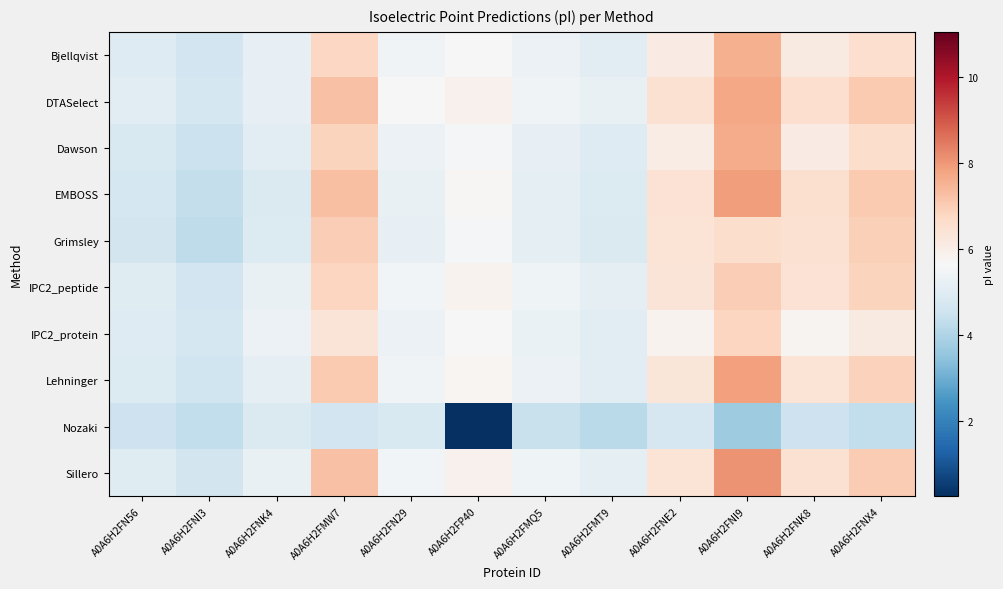

Reading left to right, extract all data points from this chart.

Bjellqvist: A0A6H2FN56=5.0	A0A6H2FNI3=4.6	A0A6H2FNK4=5.2	A0A6H2FMW7=6.8	A0A6H2FN29=5.4	A0A6H2FP40=5.6	A0A6H2FMQ5=5.3	A0A6H2FMT9=5.1	A0A6H2FNE2=6.1	A0A6H2FNI9=7.6	A0A6H2FNK8=6.1	A0A6H2FNX4=6.6
DTASelect: A0A6H2FN56=5.1	A0A6H2FNI3=4.7	A0A6H2FNK4=5.2	A0A6H2FMW7=7.2	A0A6H2FN29=5.6	A0A6H2FP40=5.9	A0A6H2FMQ5=5.4	A0A6H2FMT9=5.2	A0A6H2FNE2=6.5	A0A6H2FNI9=7.7	A0A6H2FNK8=6.5	A0A6H2FNX4=7.1
Dawson: A0A6H2FN56=4.8	A0A6H2FNI3=4.5	A0A6H2FNK4=5.0	A0A6H2FMW7=6.9	A0A6H2FN29=5.3	A0A6H2FP40=5.6	A0A6H2FMQ5=5.2	A0A6H2FMT9=5.0	A0A6H2FNE2=6.0	A0A6H2FNI9=7.7	A0A6H2FNK8=6.1	A0A6H2FNX4=6.6
EMBOSS: A0A6H2FN56=4.7	A0A6H2FNI3=4.3	A0A6H2FNK4=4.9	A0A6H2FMW7=7.3	A0A6H2FN29=5.3	A0A6H2FP40=5.7	A0A6H2FMQ5=5.1	A0A6H2FMT9=4.9	A0A6H2FNE2=6.4	A0A6H2FNI9=7.9	A0A6H2FNK8=6.5	A0A6H2FNX4=7.1
Grimsley: A0A6H2FN56=4.6	A0A6H2FNI3=4.3	A0A6H2FNK4=4.9	A0A6H2FMW7=7.0	A0A6H2FN29=5.2	A0A6H2FP40=5.5	A0A6H2FMQ5=5.1	A0A6H2FMT9=4.9	A0A6H2FNE2=6.4	A0A6H2FNI9=6.6	A0A6H2FNK8=6.5	A0A6H2FNX4=6.9
IPC2_peptide: A0A6H2FN56=5.0	A0A6H2FNI3=4.6	A0A6H2FNK4=5.2	A0A6H2FMW7=6.8	A0A6H2FN29=5.5	A0A6H2FP40=5.8	A0A6H2FMQ5=5.4	A0A6H2FMT9=5.2	A0A6H2FNE2=6.3	A0A6H2FNI9=7.0	A0A6H2FNK8=6.4	A0A6H2FNX4=6.8
IPC2_protein: A0A6H2FN56=4.9	A0A6H2FNI3=4.7	A0A6H2FNK4=5.3	A0A6H2FMW7=6.4	A0A6H2FN29=5.3	A0A6H2FP40=5.7	A0A6H2FMQ5=5.3	A0A6H2FMT9=5.1	A0A6H2FNE2=5.8	A0A6H2FNI9=6.8	A0A6H2FNK8=5.8	A0A6H2FNX4=6.1
Lehninger: A0A6H2FN56=4.9	A0A6H2FNI3=4.6	A0A6H2FNK4=5.1	A0A6H2FMW7=7.0	A0A6H2FN29=5.4	A0A6H2FP40=5.8	A0A6H2FMQ5=5.3	A0A6H2FMT9=5.1	A0A6H2FNE2=6.3	A0A6H2FNI9=7.8	A0A6H2FNK8=6.4	A0A6H2FNX4=6.9
Nozaki: A0A6H2FN56=4.5	A0A6H2FNI3=4.3	A0A6H2FNK4=4.9	A0A6H2FMW7=4.6	A0A6H2FN29=4.8	A0A6H2FP40=0.2	A0A6H2FMQ5=4.4	A0A6H2FMT9=4.2	A0A6H2FNE2=4.7	A0A6H2FNI9=3.7	A0A6H2FNK8=4.5	A0A6H2FNX4=4.3
Sillero: A0A6H2FN56=5.0	A0A6H2FNI3=4.6	A0A6H2FNK4=5.2	A0A6H2FMW7=7.2	A0A6H2FN29=5.5	A0A6H2FP40=5.9	A0A6H2FMQ5=5.4	A0A6H2FMT9=5.2	A0A6H2FNE2=6.4	A0A6H2FNI9=8.1	A0A6H2FNK8=6.5	A0A6H2FNX4=7.0